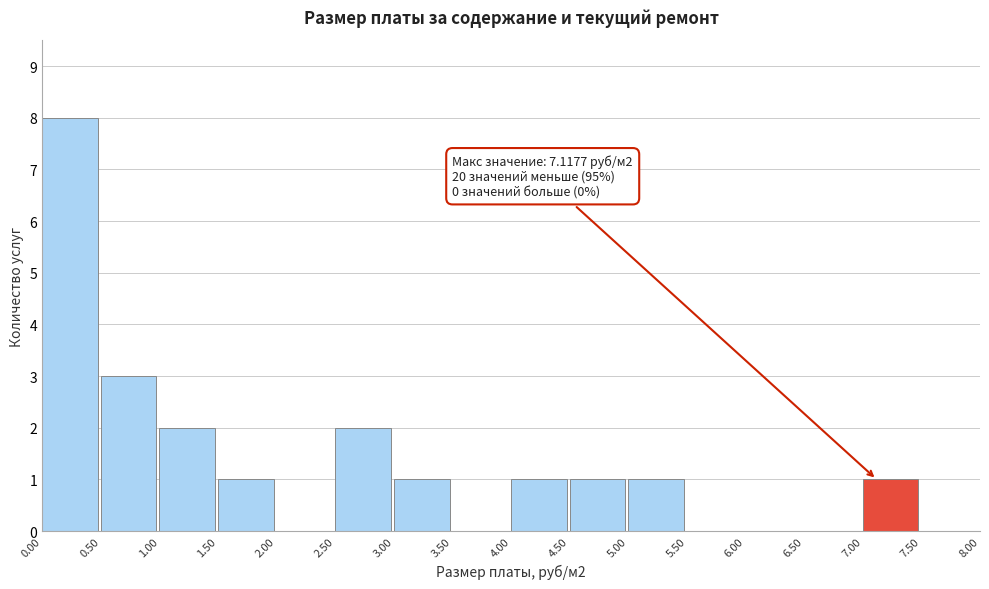

Which range on the x-axis has the tallest bar?

0.00 to 0.50